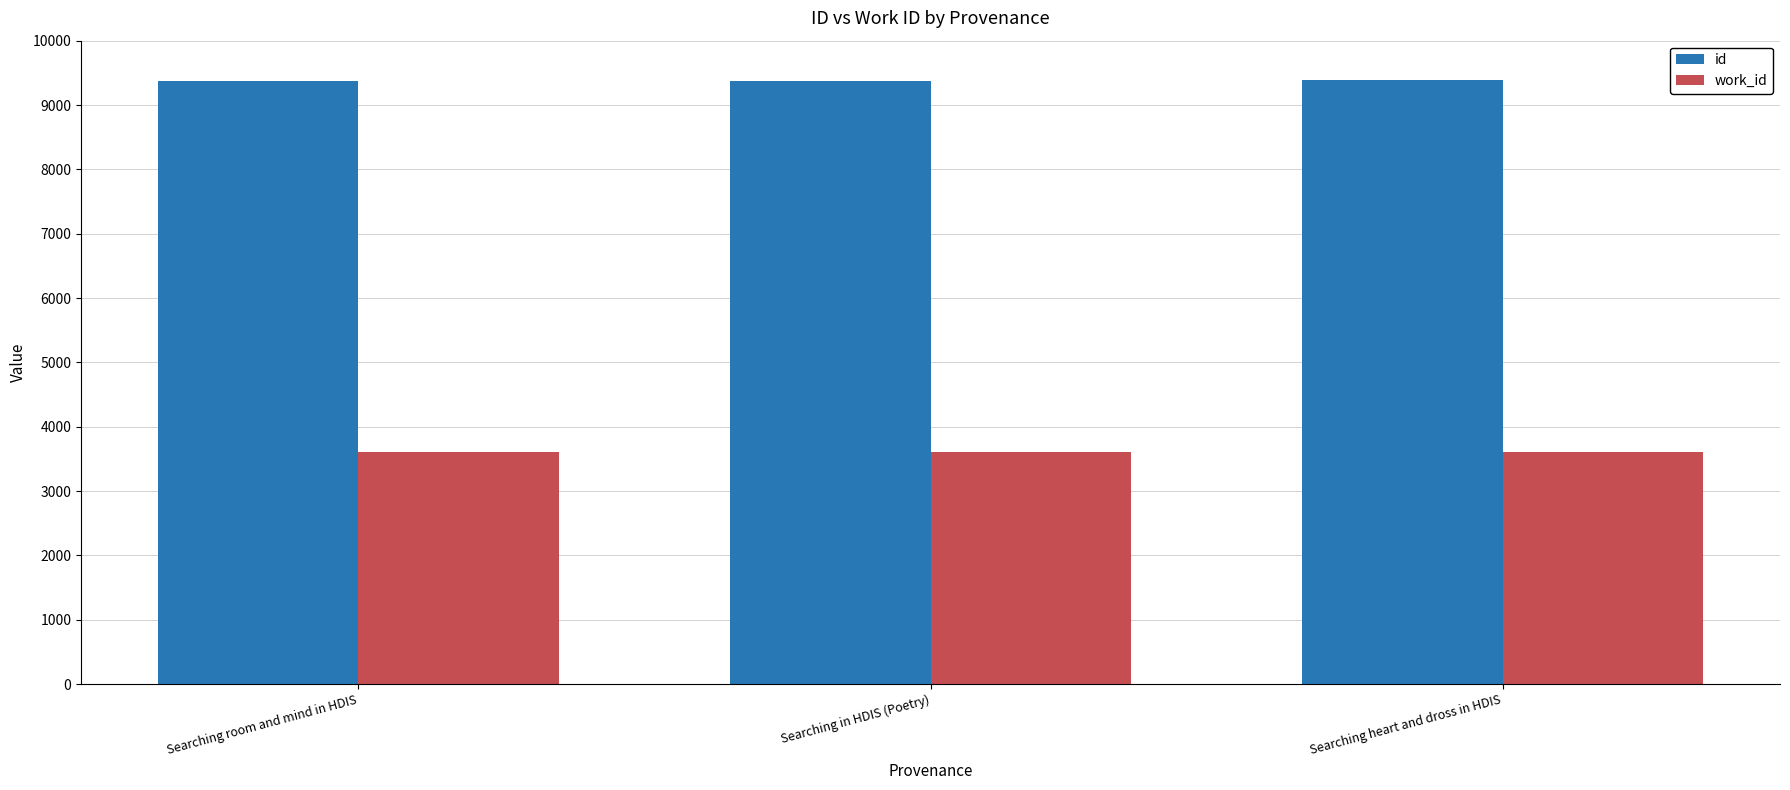

What position from the right is Searching room and mind in HDIS?

3